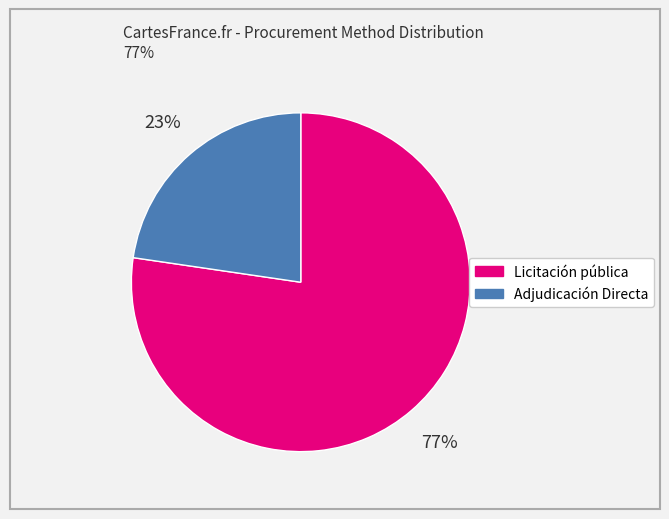

Between Licitación pública and Adjudicación Directa, which is larger?

Licitación pública